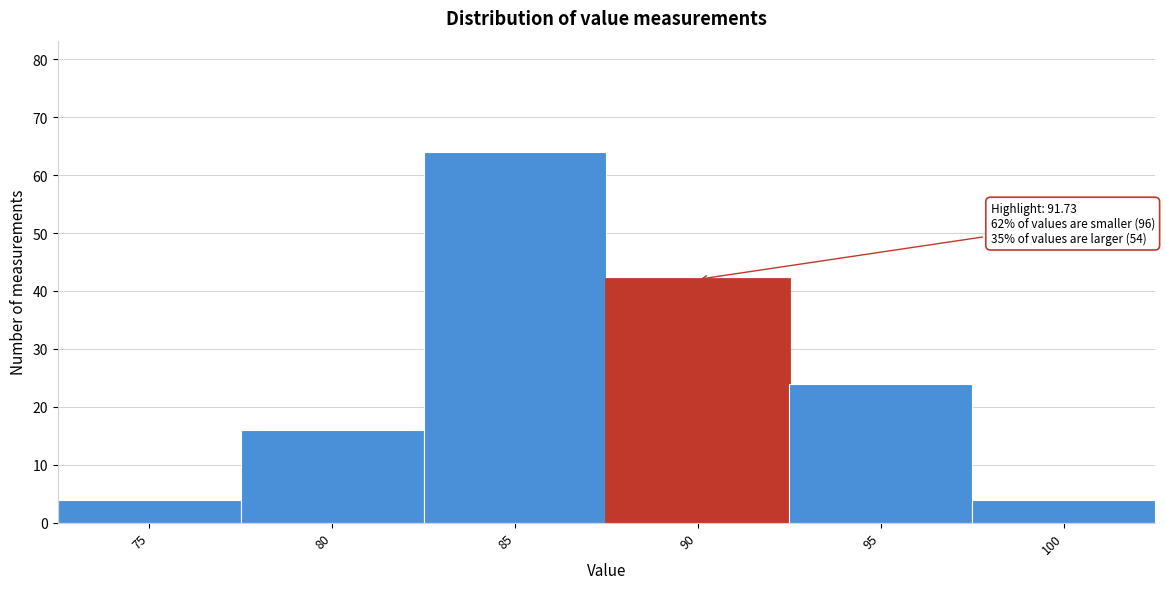

Reading left to right, extract all data points from this chart.

4	16	64	42	24	4